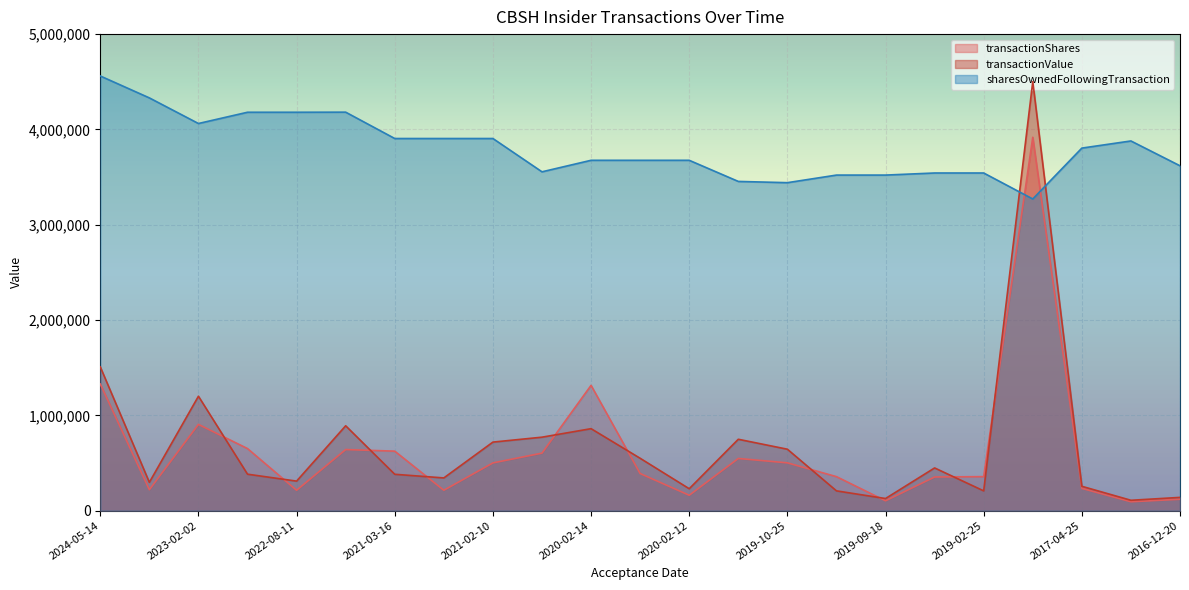

Reading left to right, list all the values displayed in this chart.

transactionShares: 1329050	220000	905350	651650	214250	641450	624600	214500	501300	603950	1315050	389900	161950	548000	502050	357200	103850	353750	357200	3917950	234000	93700	120000
transactionValue: 1509070	297648	1200970	382988	310290	890932	382005	343771	719642	771262	860525	549912	230432	749352	645052	208014	127632	448593	208014	4502054	255885	109257	139564
sharesOwnedFollowingTransaction: 4560670	4330870	4062130	4180270	4180270	4181160	3904760	3904760	3904760	3555370	3676160	3676160	3676160	3454520	3441400	3521040	3521040	3542910	3542910	3270460	3804160	3878990	3618580